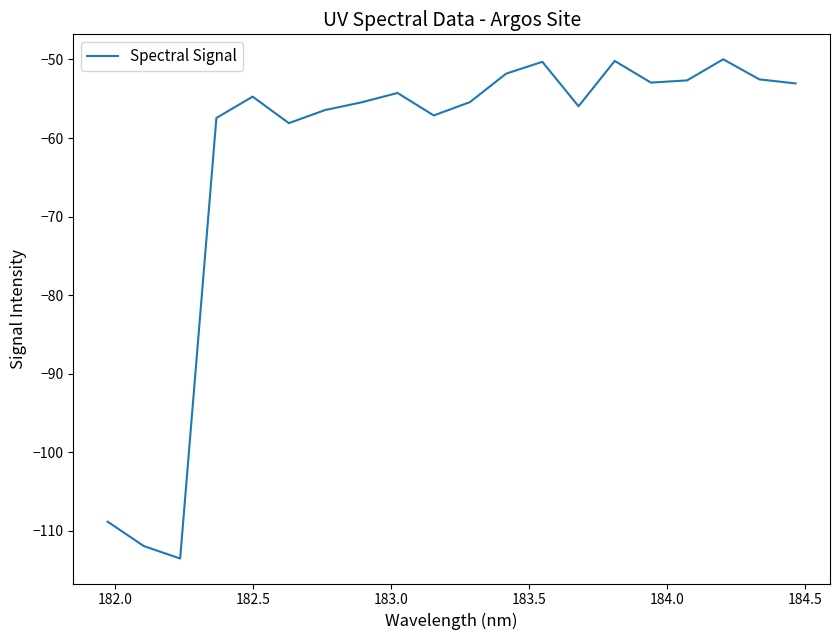

How many interior local peaks (higher than both neighbors) does the data have?

5